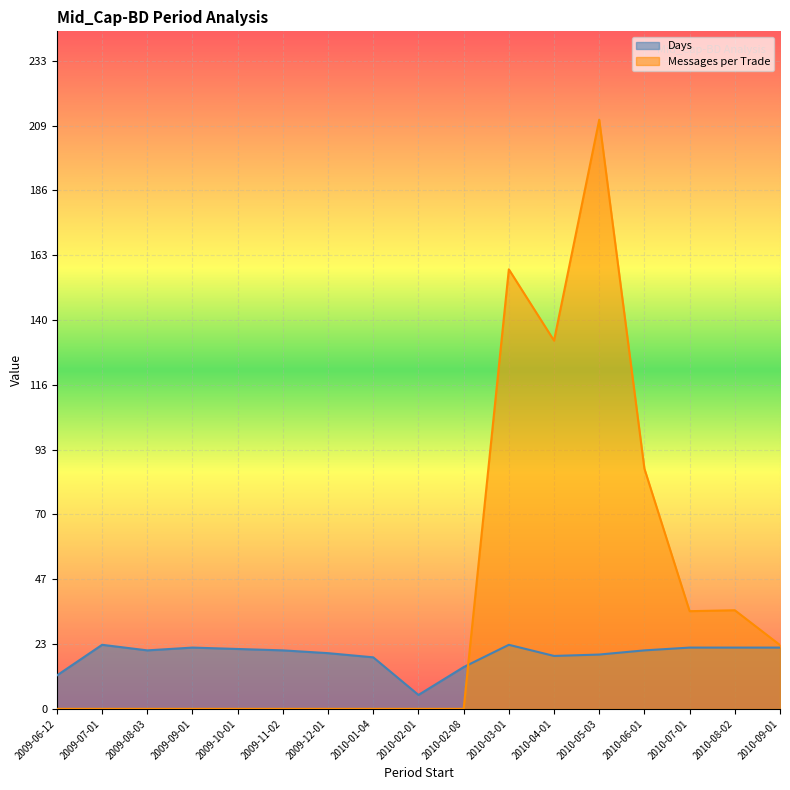

What is the label of the 10th point from the right?

2010-01-04